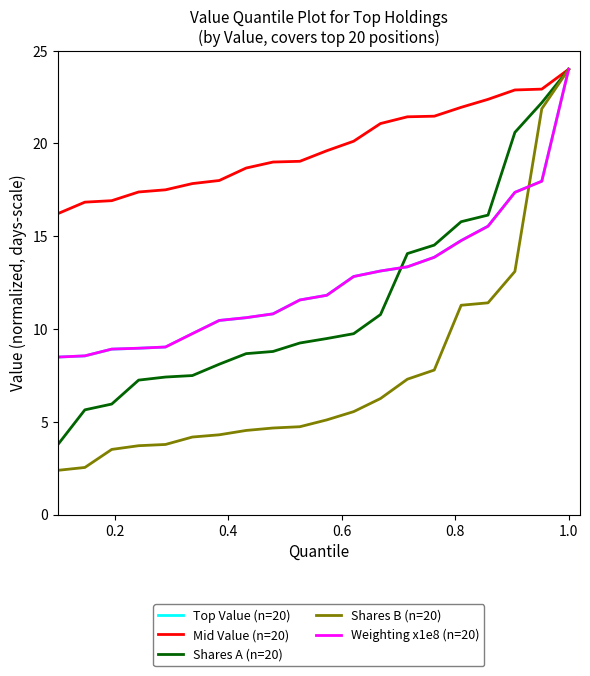

Which series has the largest total across all categories?

Mid Value (n=20)